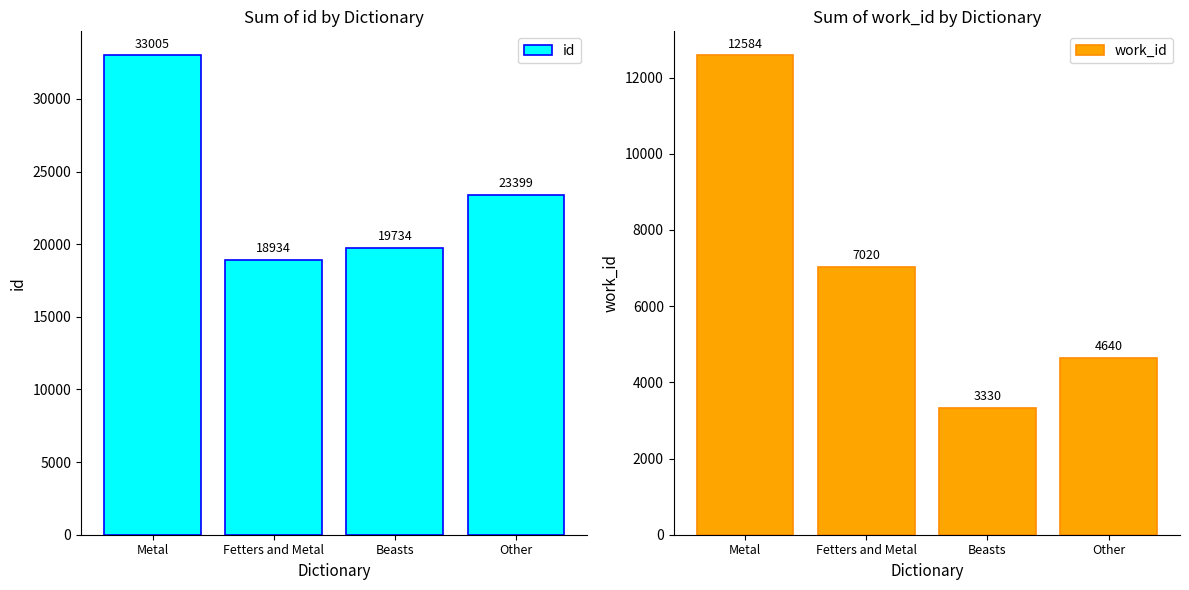

At which label is id closest to 25969?

Other